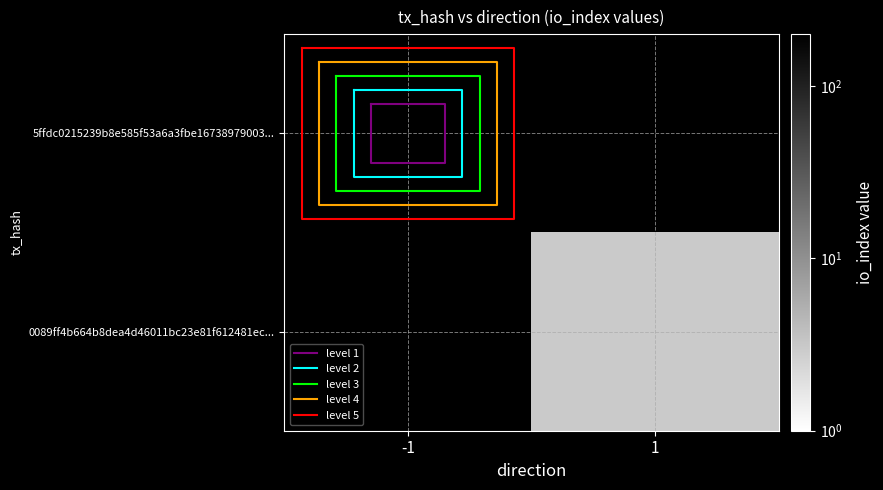

What is the sum of all 0089ff4b664b8dea4d46011bc23e81f612481ec values?

4